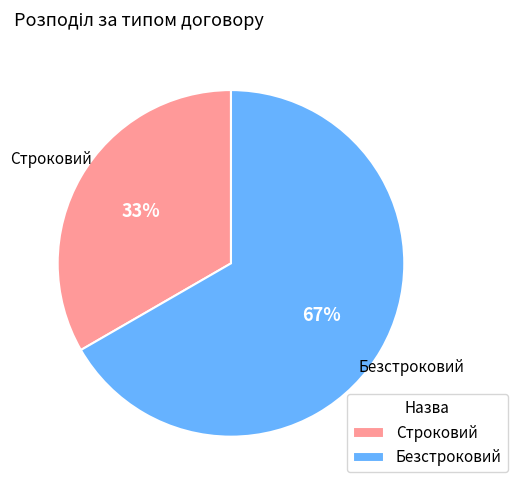

True or false: Строковий accounts for 39% of the total.

False